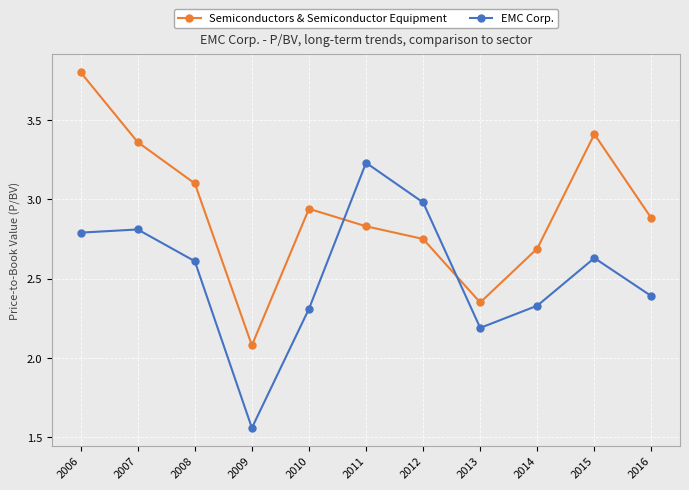

Does the chart have visible grid lines?

Yes